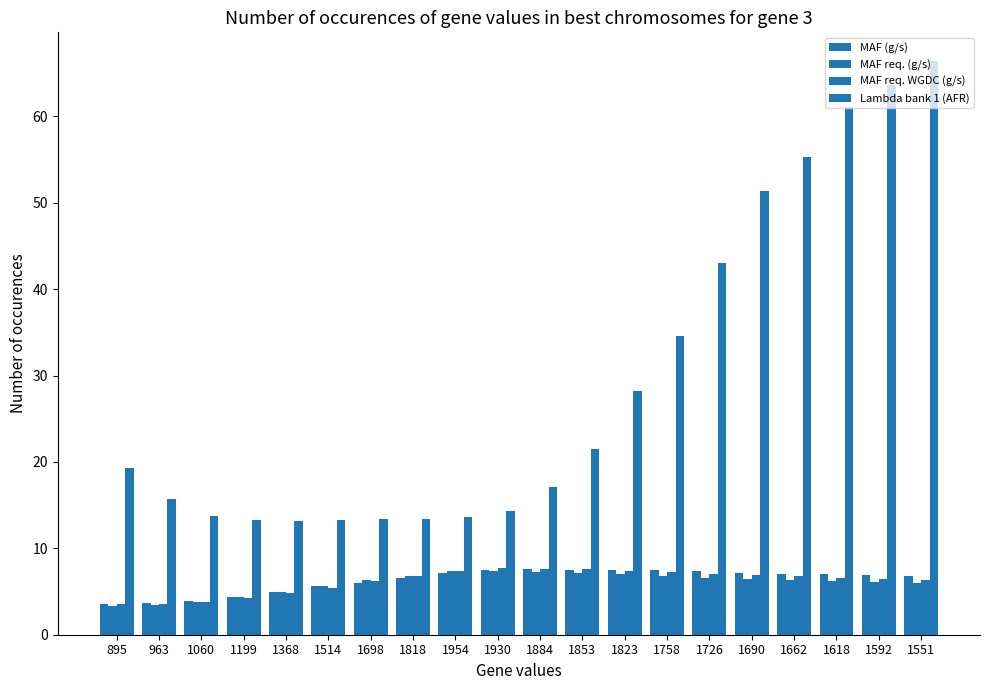

Is it true that MAF req. WGDC (g/s) equals 2.6 at 1368?

False